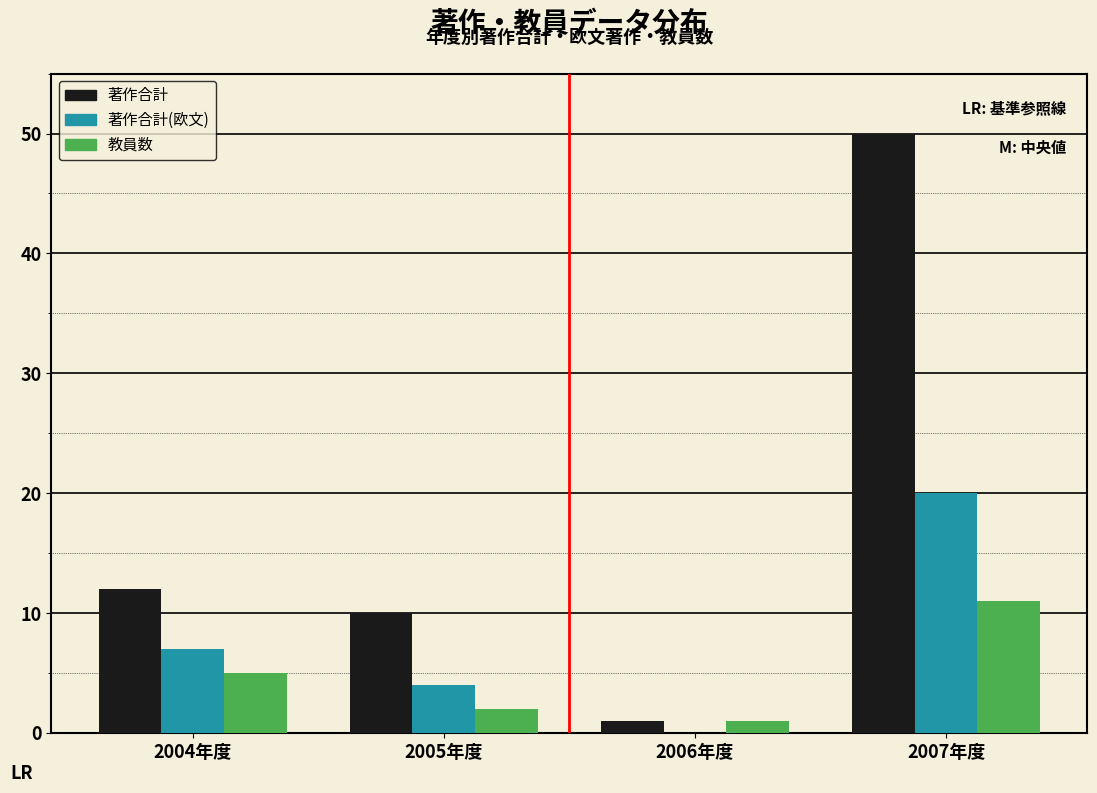

Reading left to right, transcribe all the data shown in this chart.

著作合計: 2004年度=12	2005年度=10	2006年度=1	2007年度=50
著作合計(欧文): 2004年度=7	2005年度=4	2006年度=0	2007年度=20
教員数: 2004年度=5	2005年度=2	2006年度=1	2007年度=11